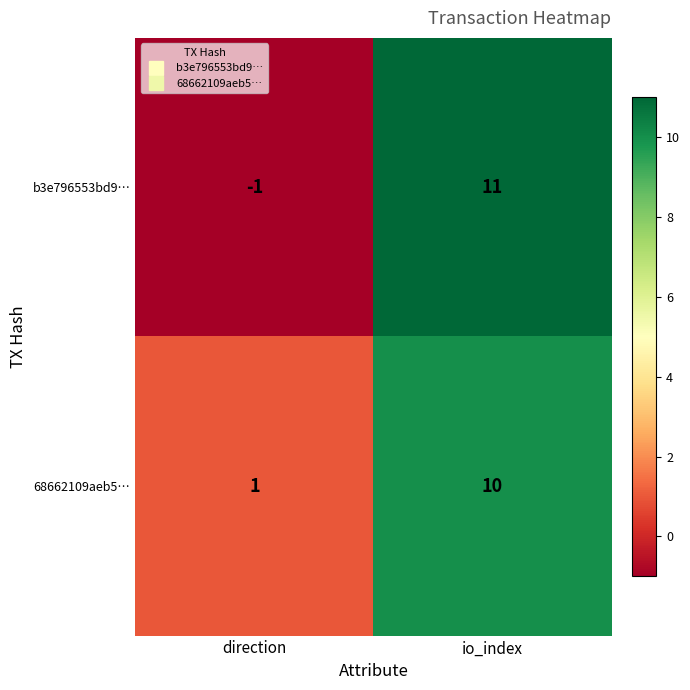

Reading left to right, transcribe all the data shown in this chart.

b3e796553bd9…: direction=-1	io_index=11
68662109aeb5…: direction=1	io_index=10